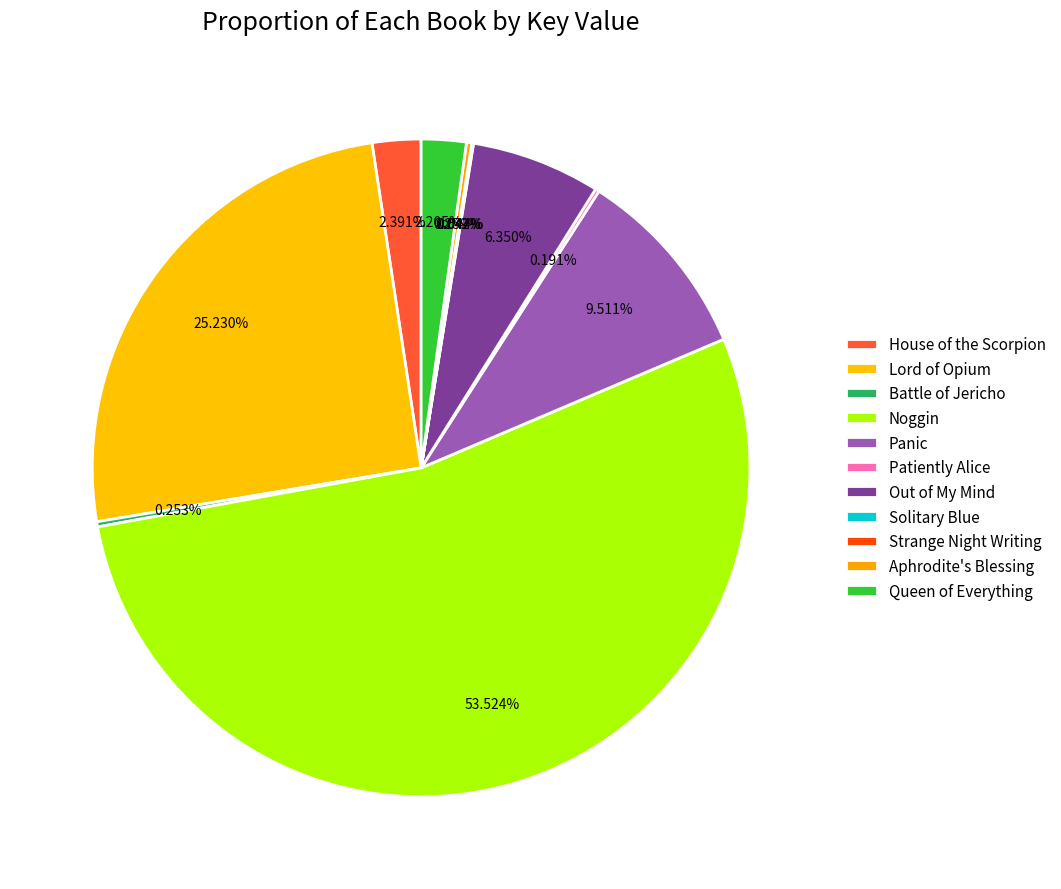

Does Noggin account for over 50% of the chart?

Yes